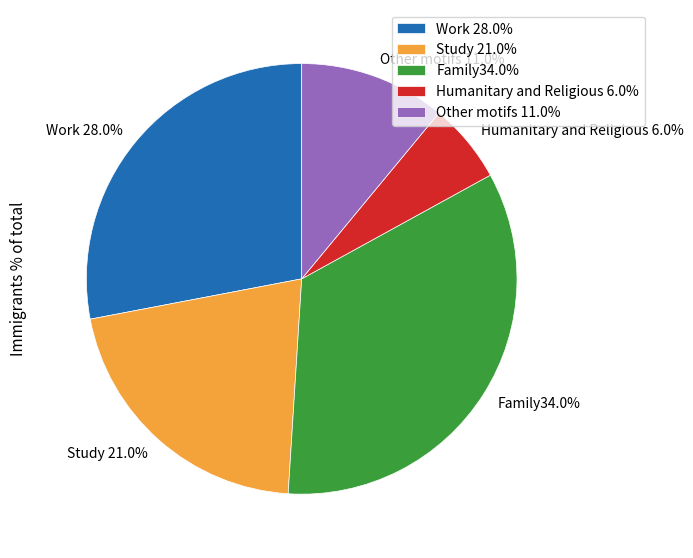

Is there any slice that represents more than half of the pie?

No